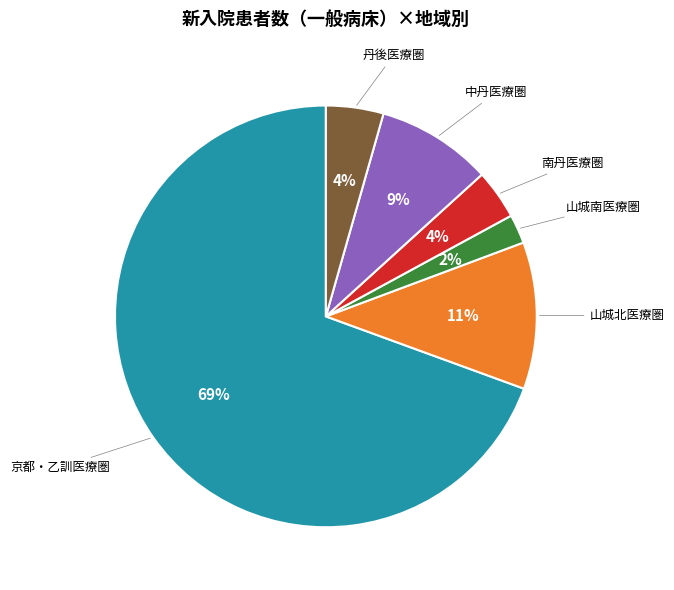

Which category has the smallest portion of the pie?

山城南医療圏